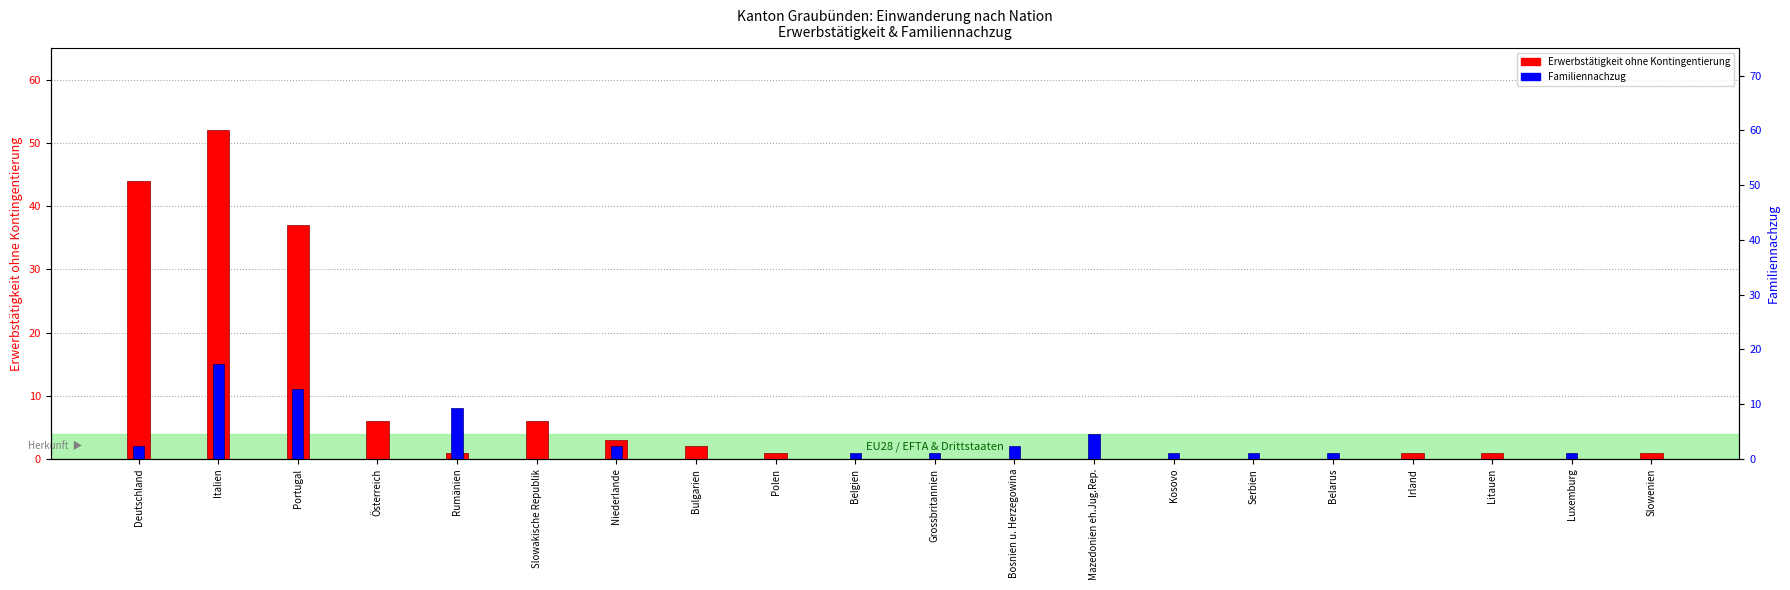

How many values in the Erwerbstätigkeit ohne Kontingentierung series exceed 1?

7